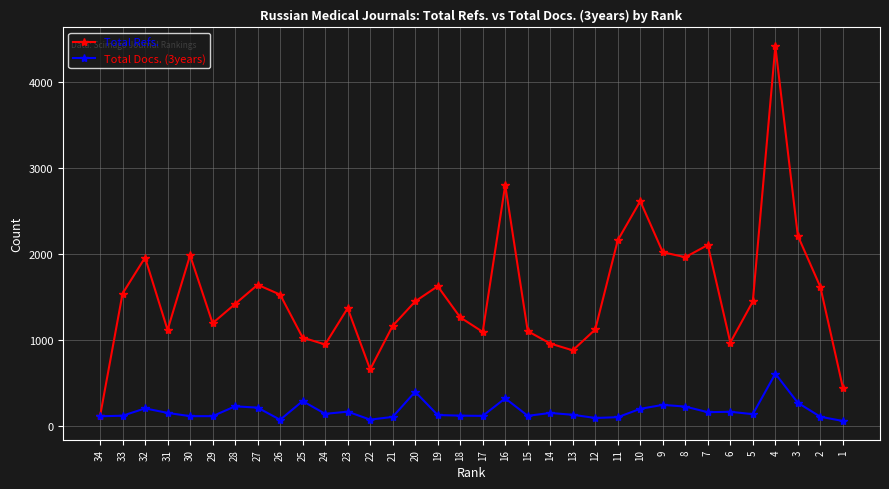

What is the maximum value for Total Docs. (3years)?

609